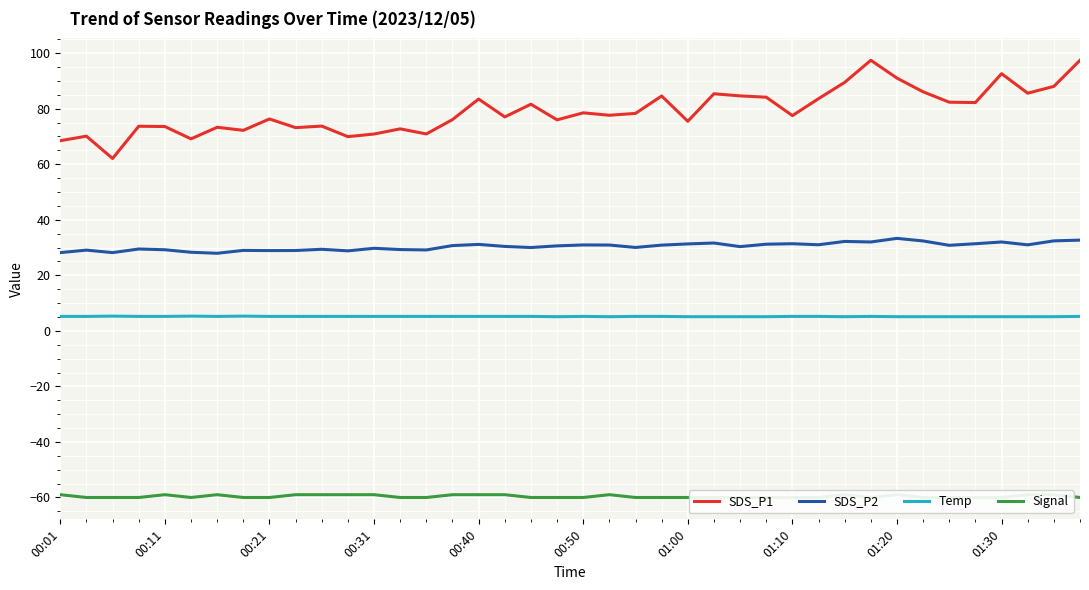

Rank the series by their average value, from lowest to highest.

Signal, Temp, SDS_P2, SDS_P1